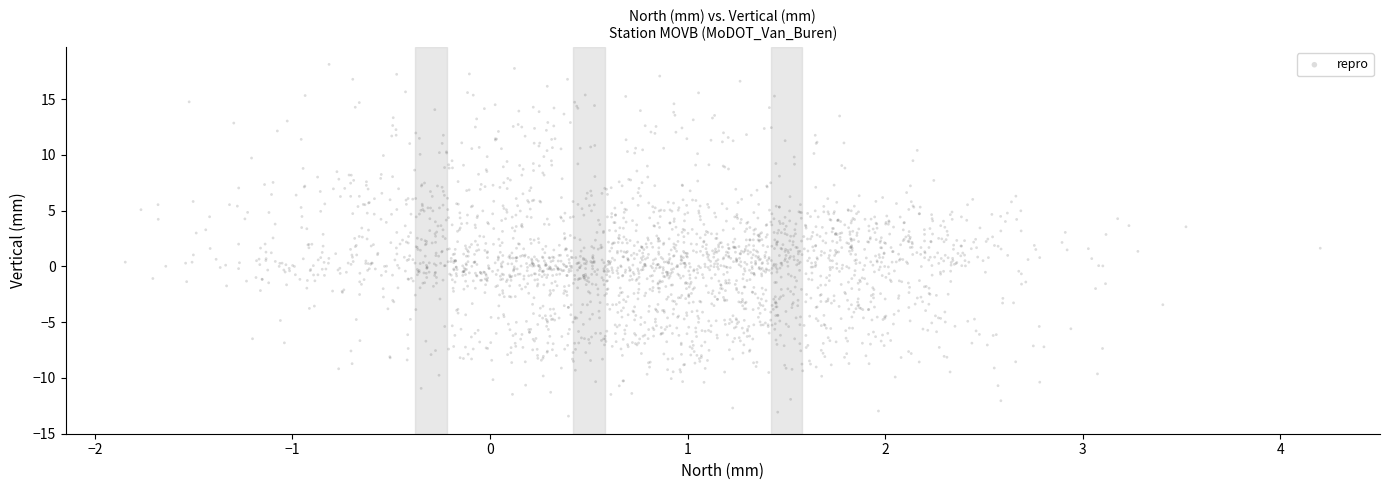

What is the range of Y values (max minus min)?

31.6